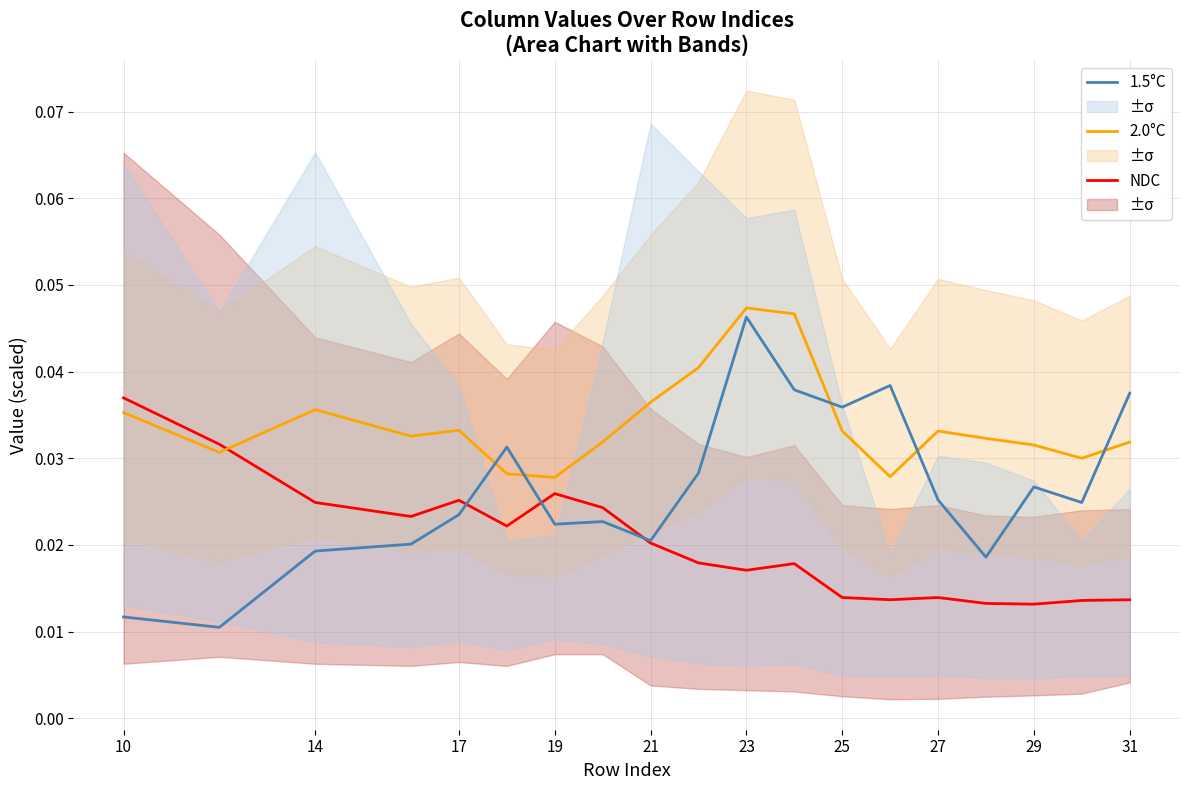

Which category has the highest value in the 1.5°C series?

23